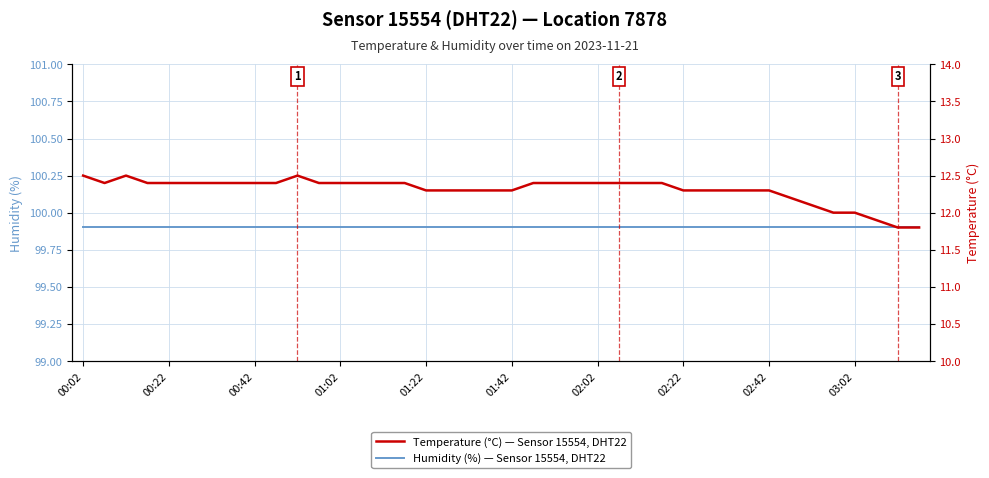

Rank the series by their average value, from lowest to highest.

Temperature (°C) — Sensor 15554, DHT22, Humidity (%) — Sensor 15554, DHT22